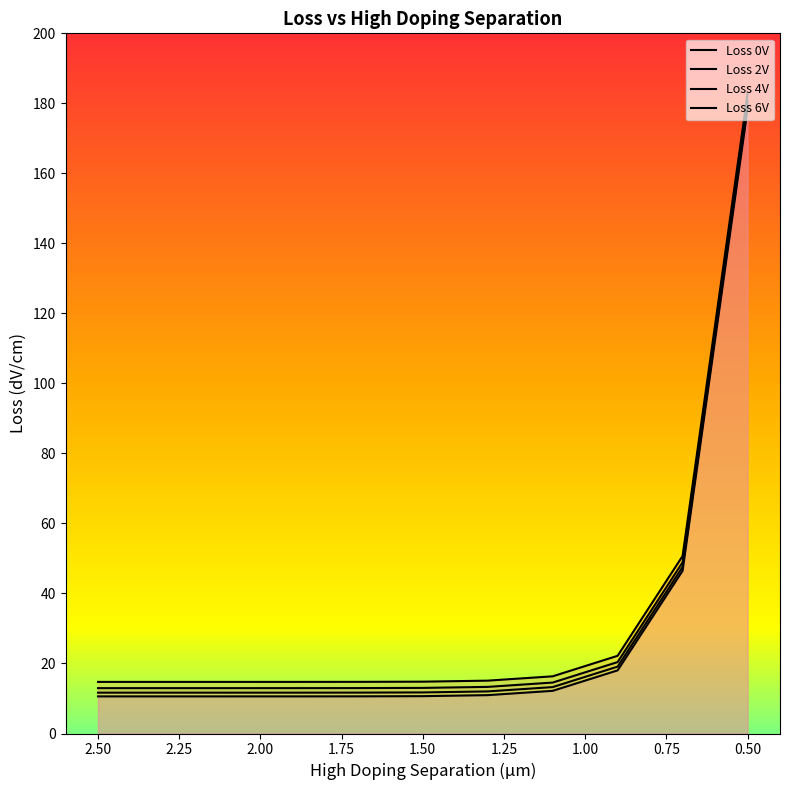

Between 1.7 and 1.3, which series saw the biggest shift?

Loss 0V